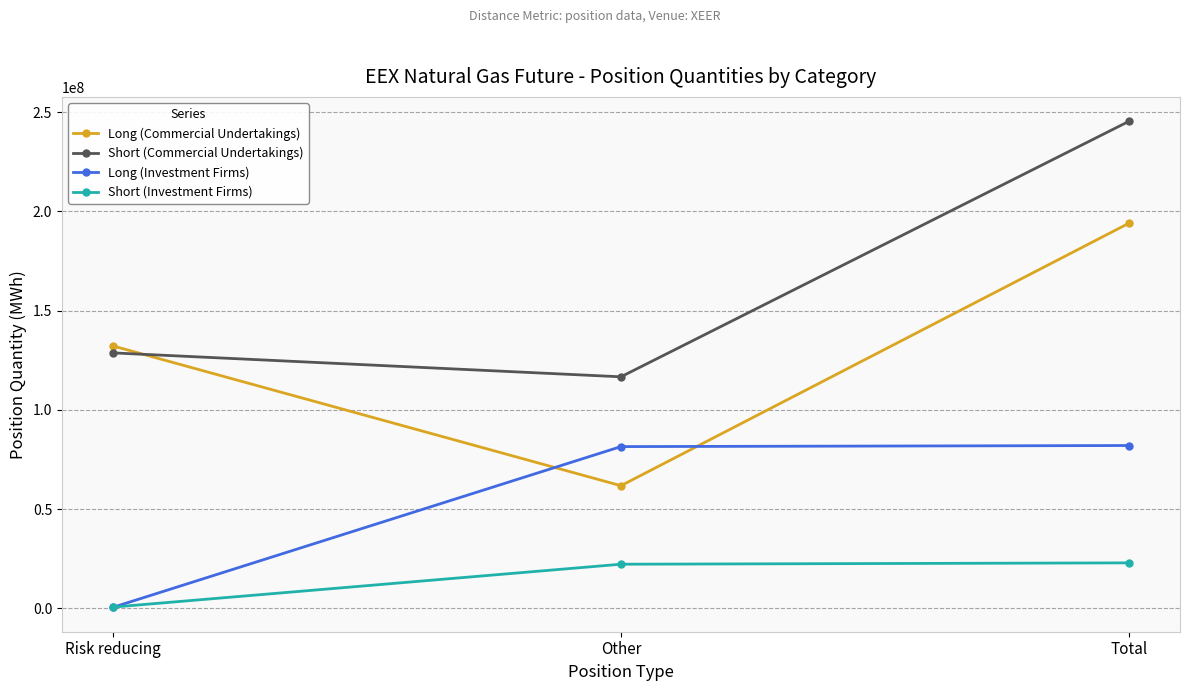

Which series has the largest range (max minus min)?

Long (Commercial Undertakings)